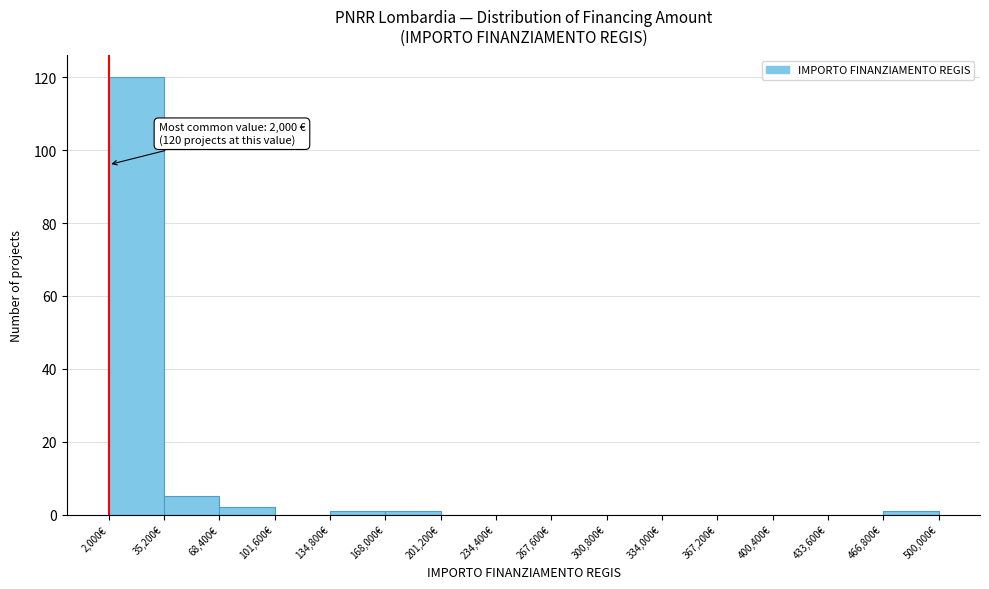

Over which range of the x-axis is the bar tallest?

0 to 35000